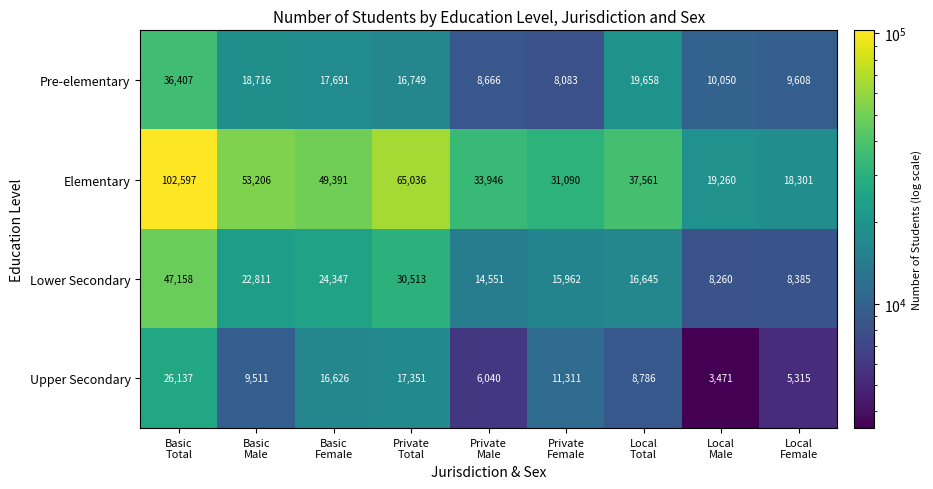

What is the maximum value for Elementary?

102597